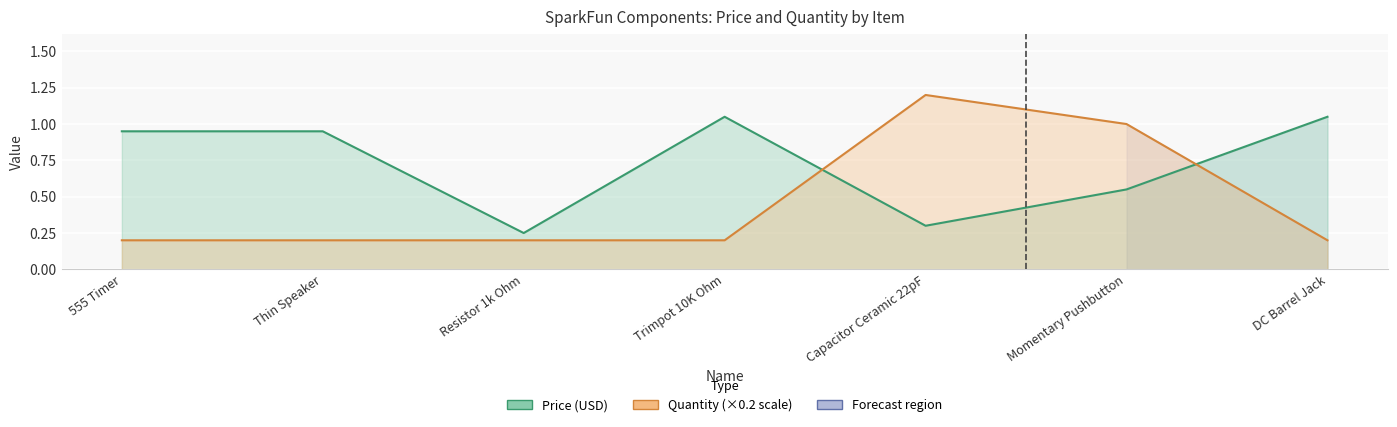

Which series has the widest spread of values?

Quantity